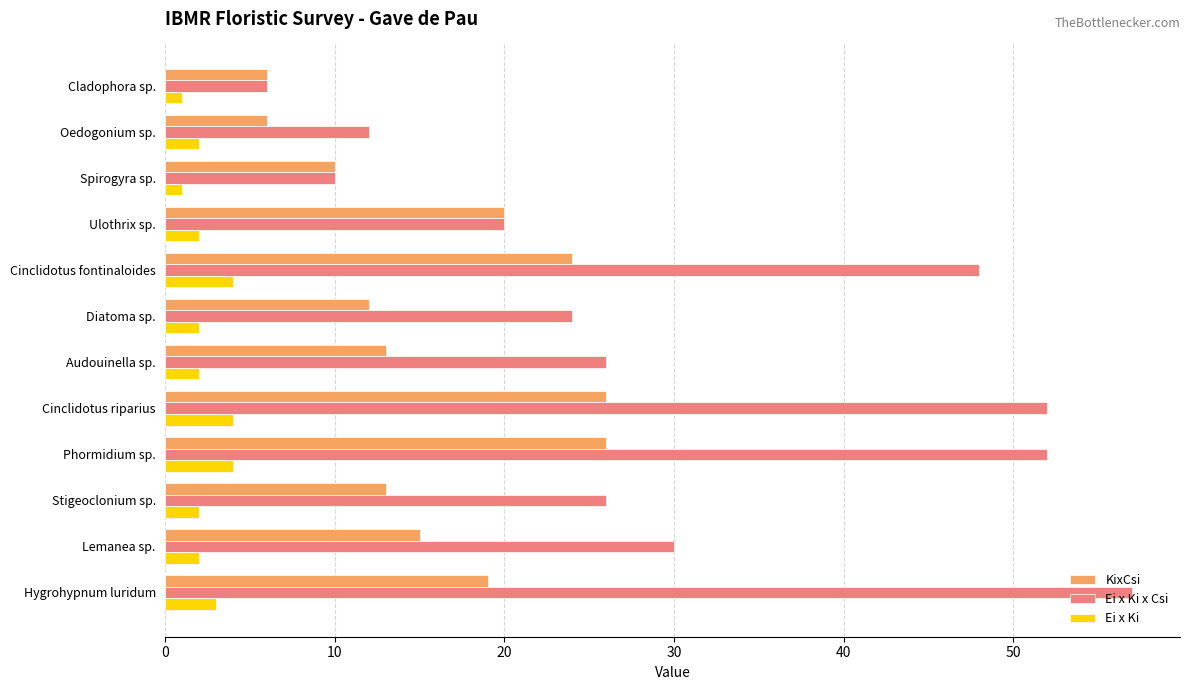

What is the sum of the Ei x Ki values at Stigeoclonium sp. and Diatoma sp.?

4